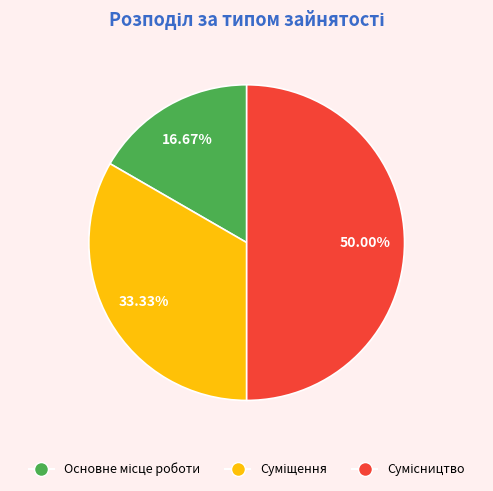

Count the number of slices in the pie.

3